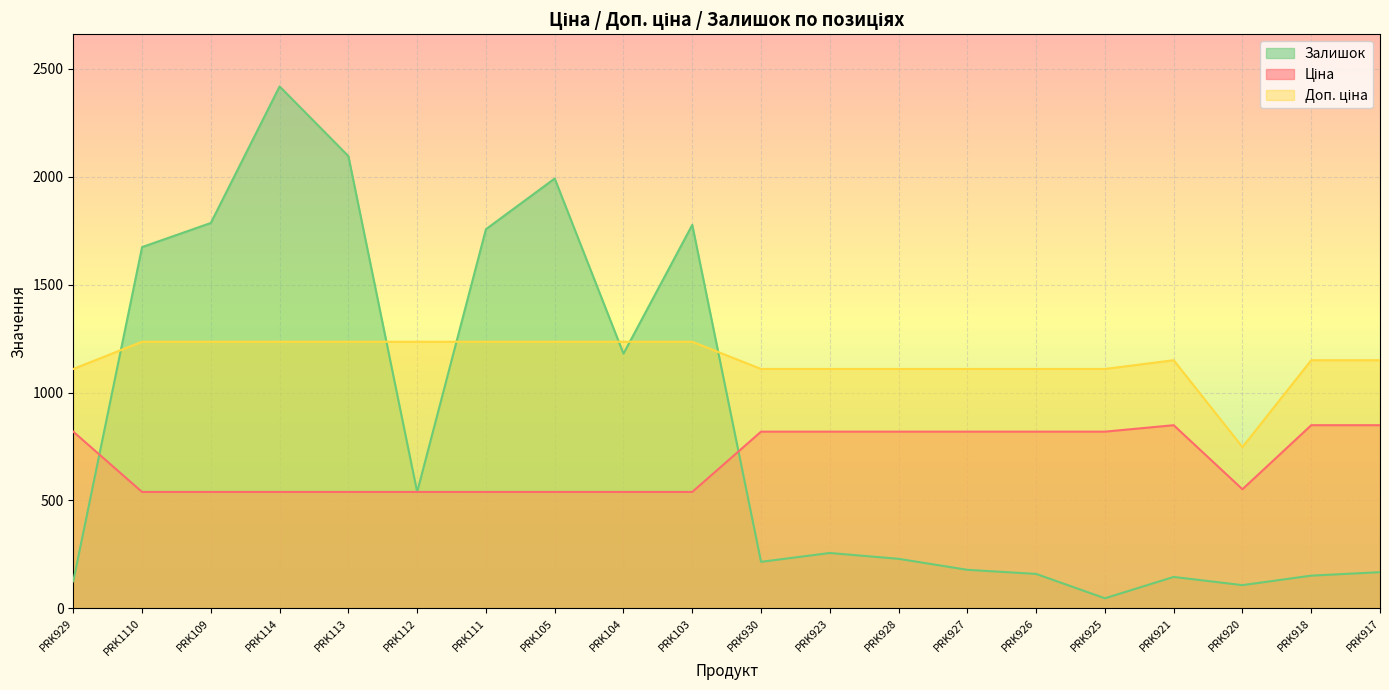

How many lines are shown in the chart?

3